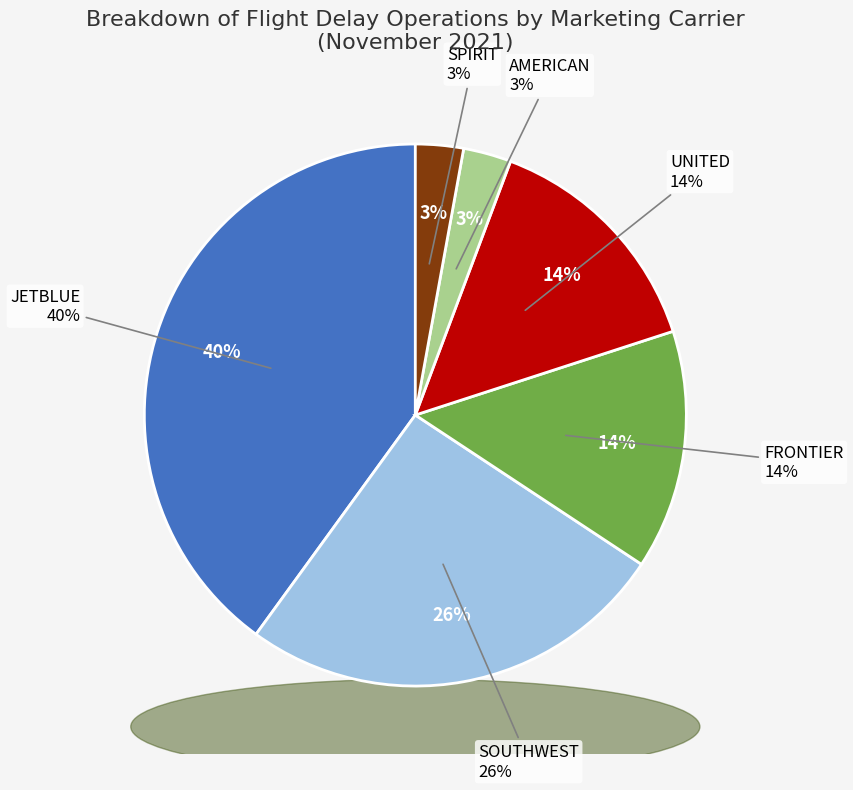

What is the smallest slice in the pie chart?

AMERICAN